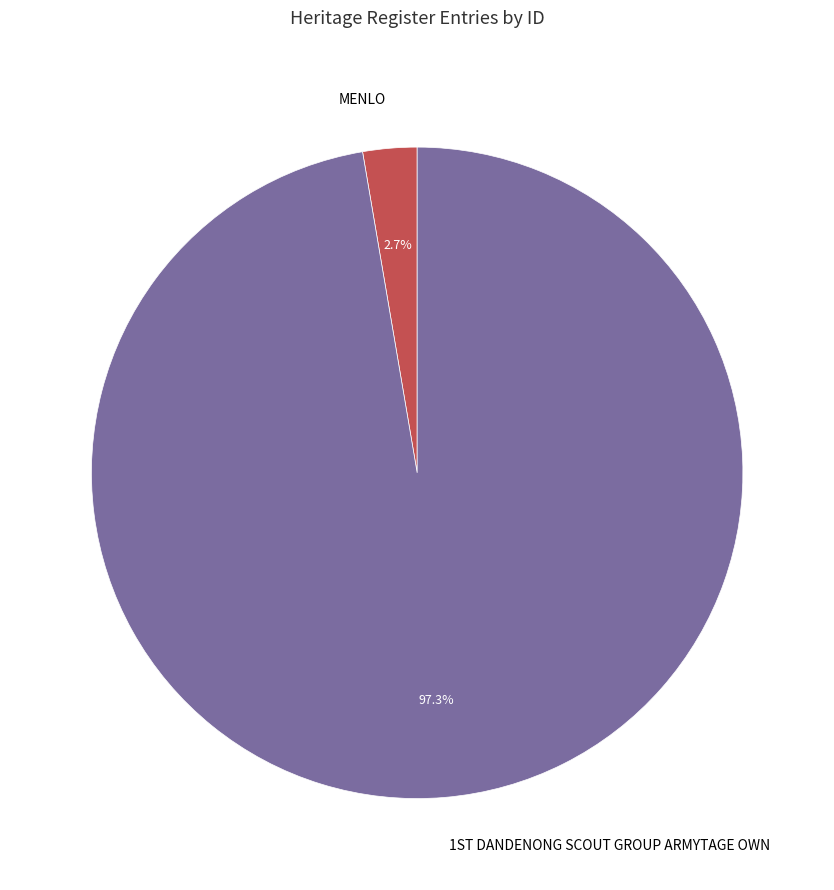

How many slices are in this pie chart?

2